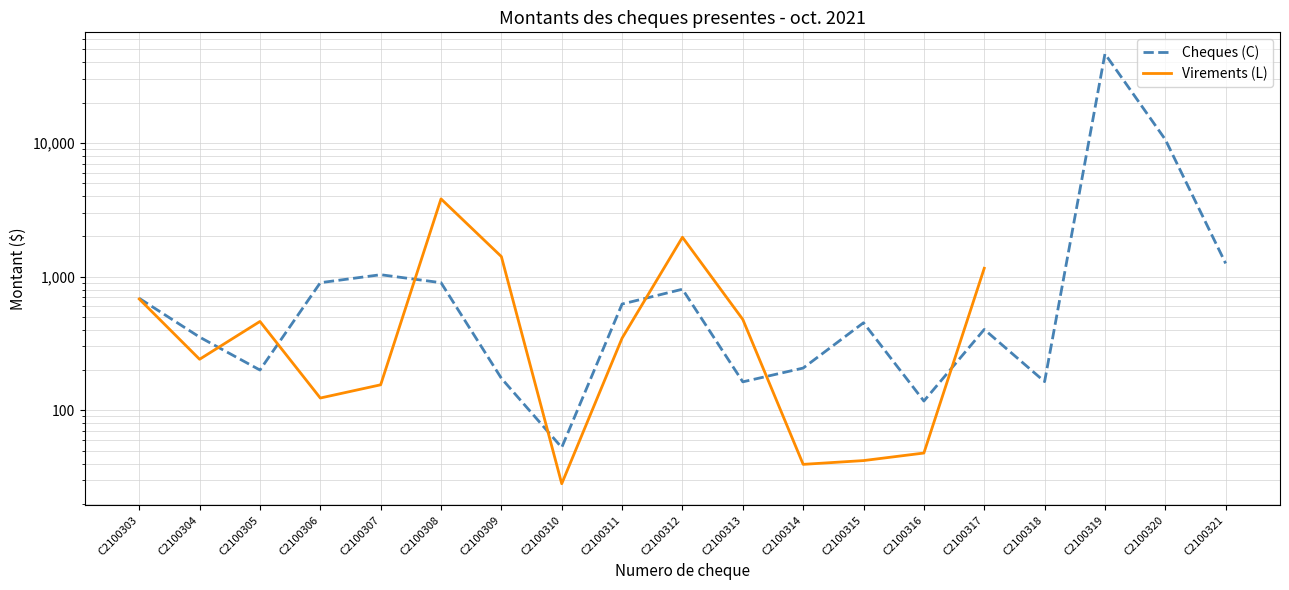

How many lines are shown in the chart?

2